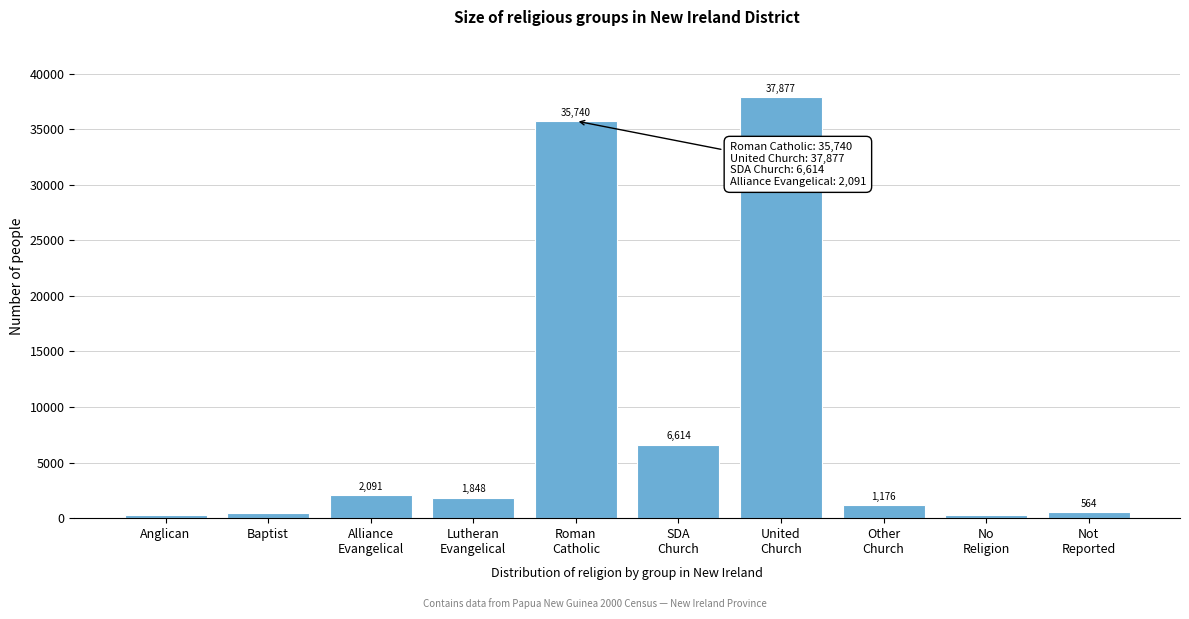

Reading left to right, transcribe all the data shown in this chart.

317	490	2091	1848	35740	6614	37877	1176	282	564